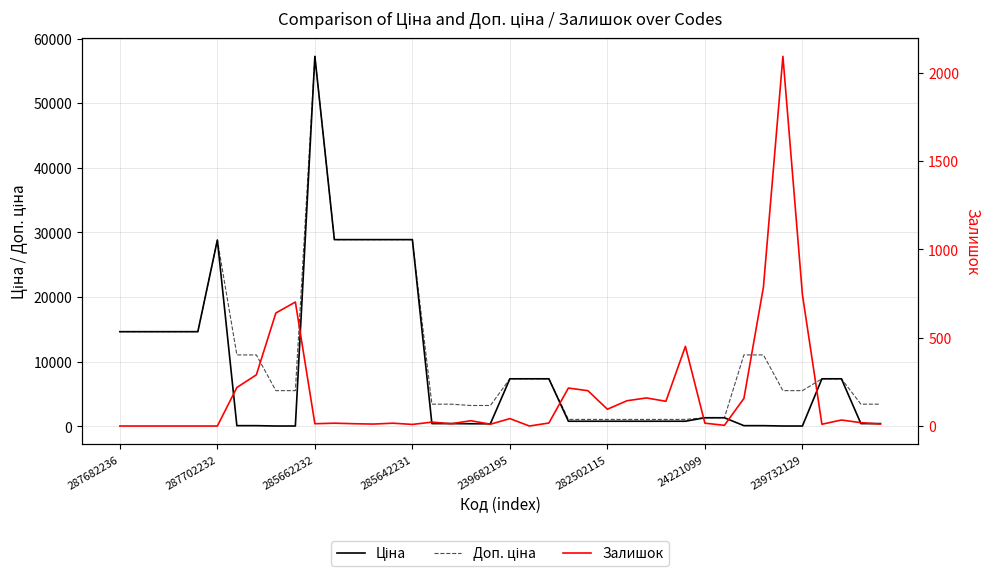

Does the chart display data point markers on the line(s)?

No